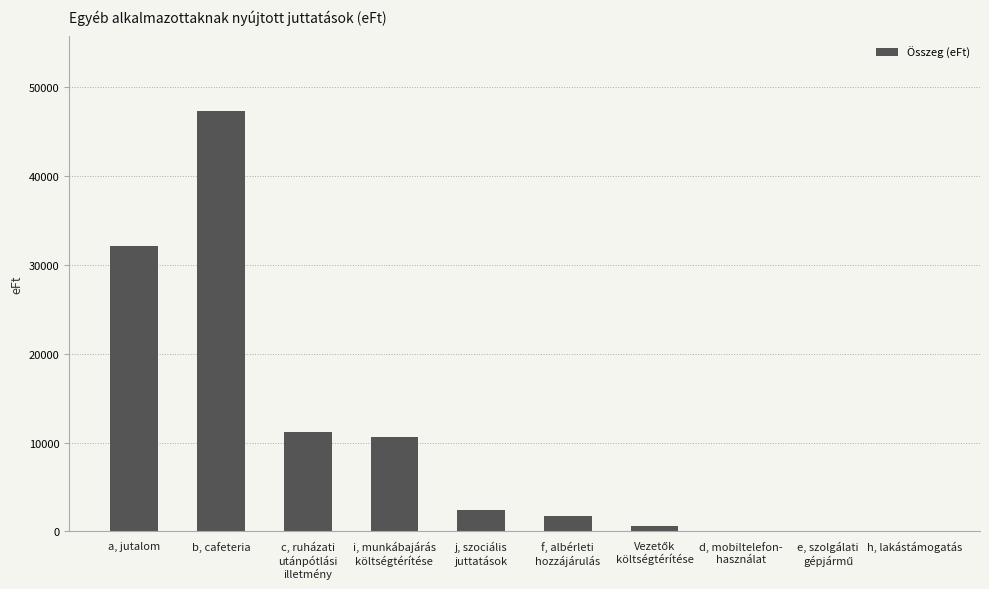

Is it true that the value at c, ruházati
utánpótlási
illetmény is 11233.8?

True